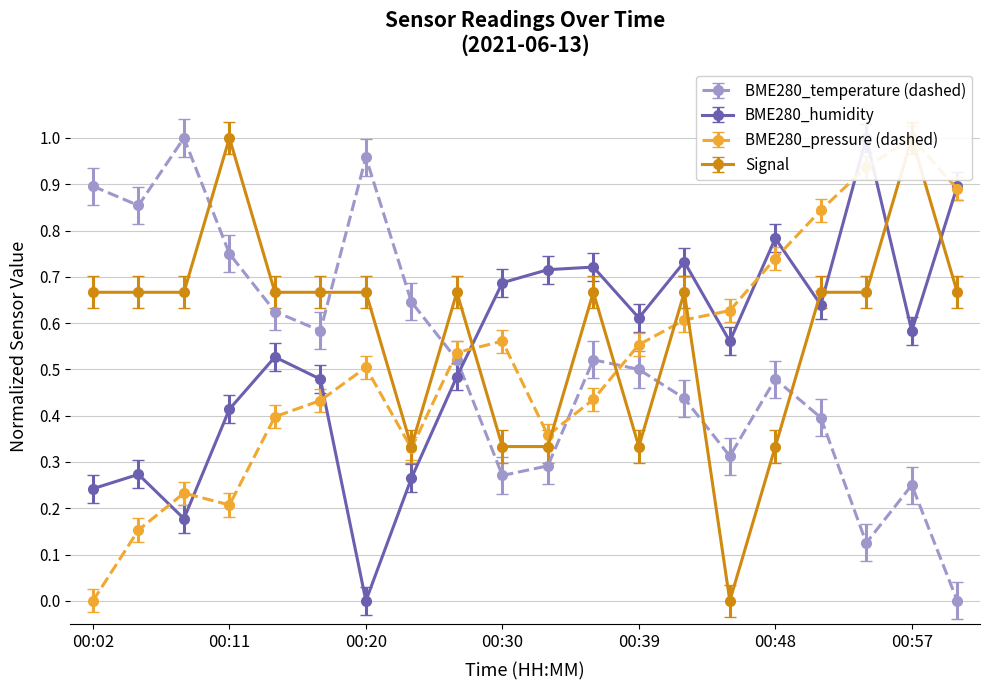

Is it true that BME280_pressure_kPa equals 0.7 at 00:14?

False